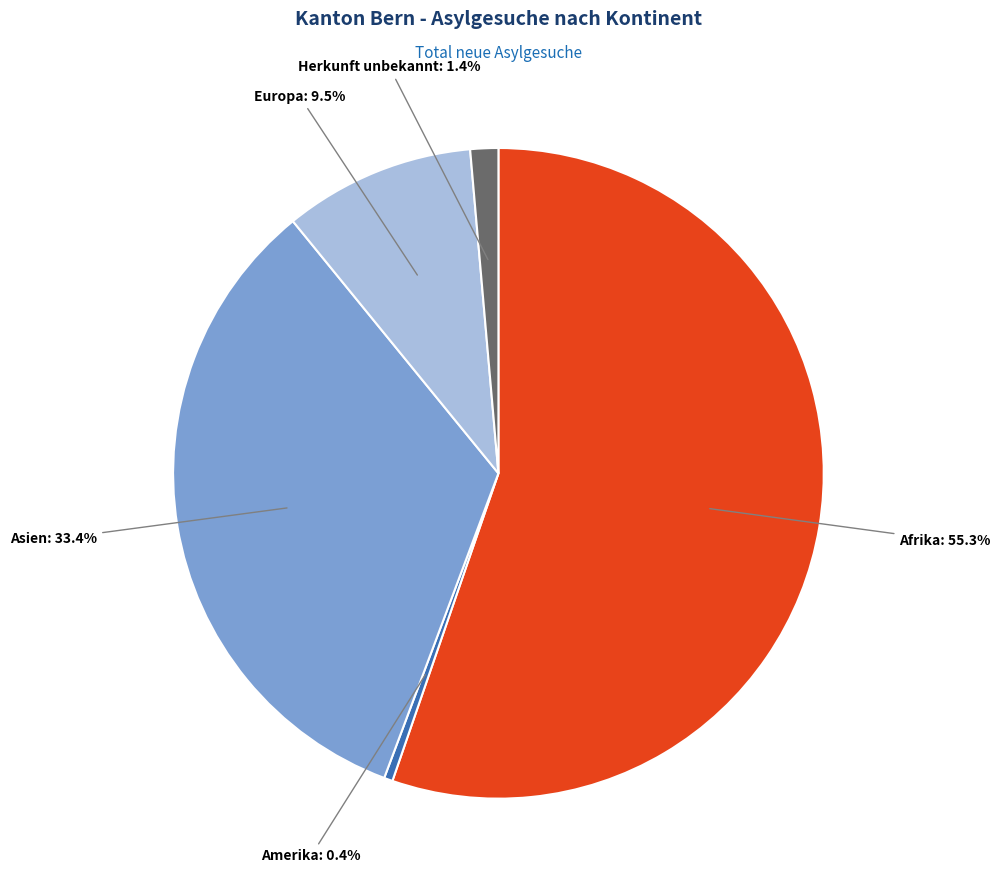

Does any single category account for the majority?

Yes